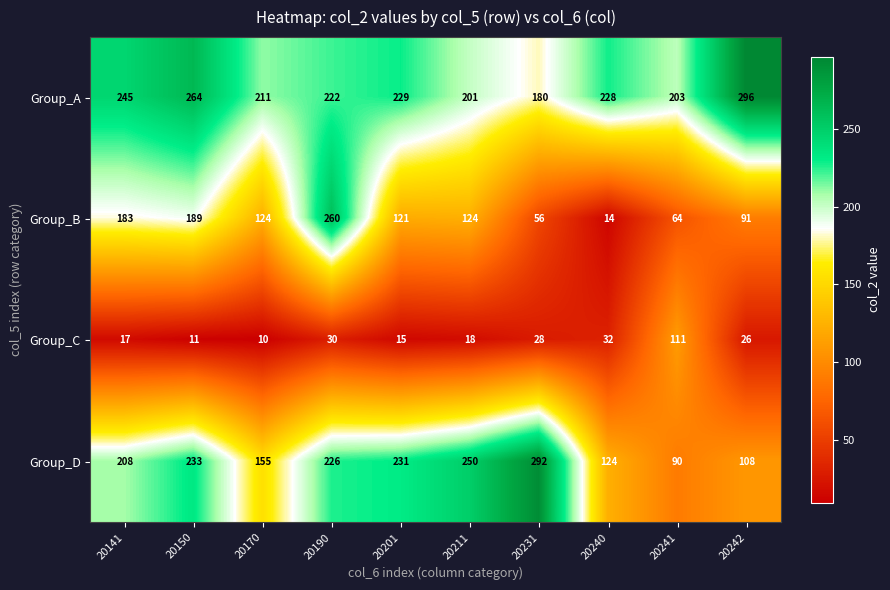

Which category has the lowest value in the Group_C series?

20170